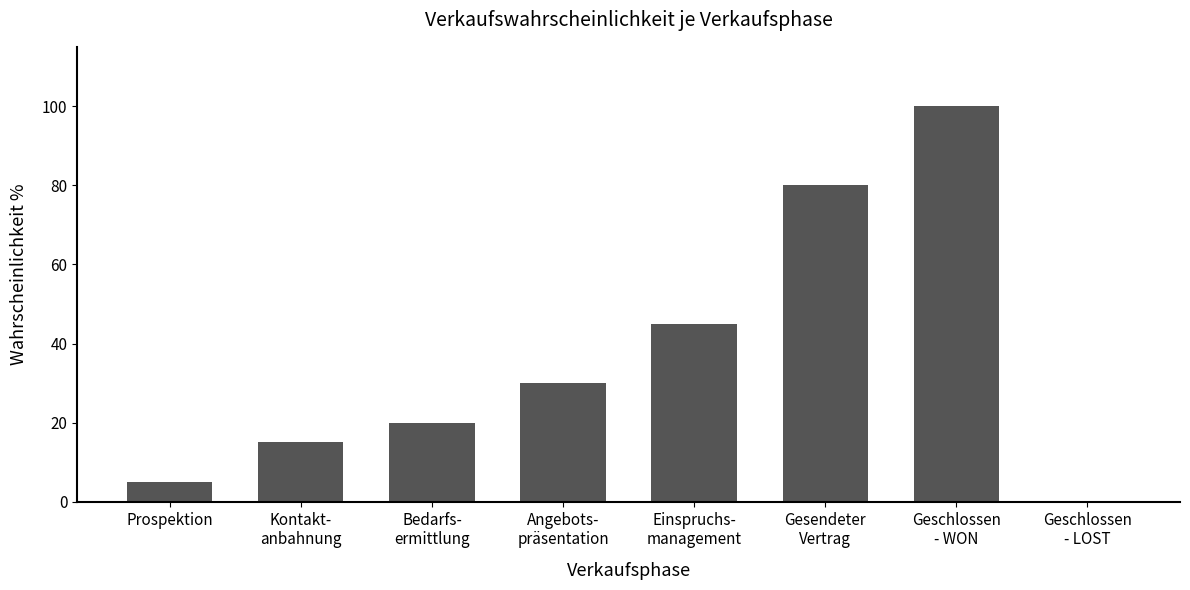

What is the sum of all values?

295